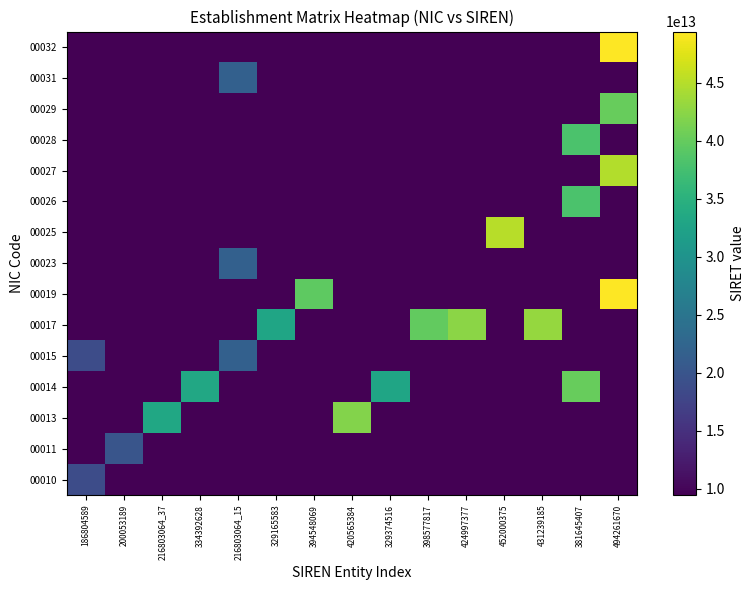

How many distinct data groups are displayed?

15